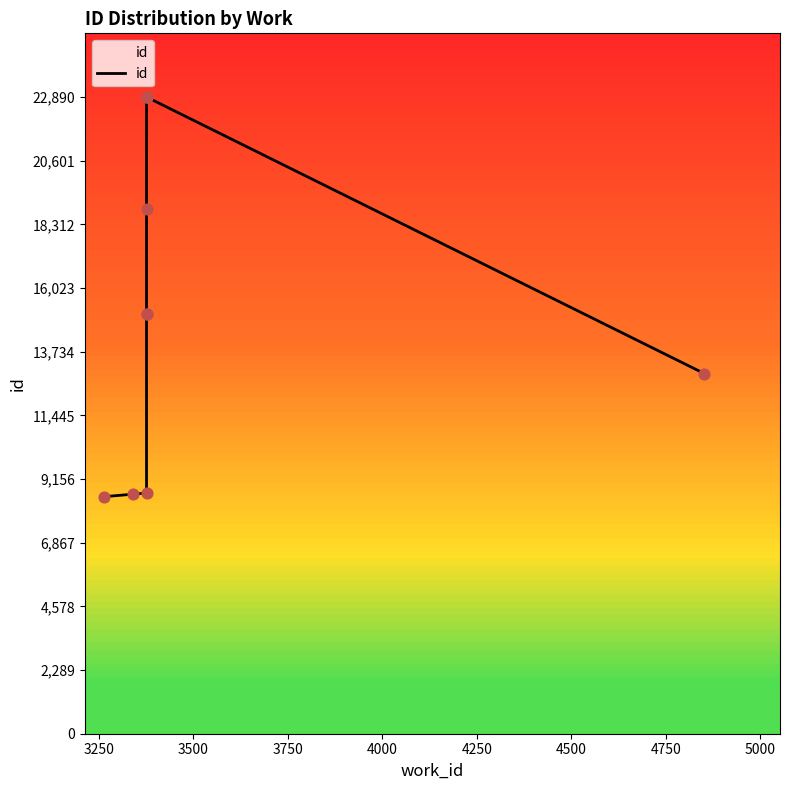

Approximately how many times larger is the value at 3250 compared to 4750?

0.4